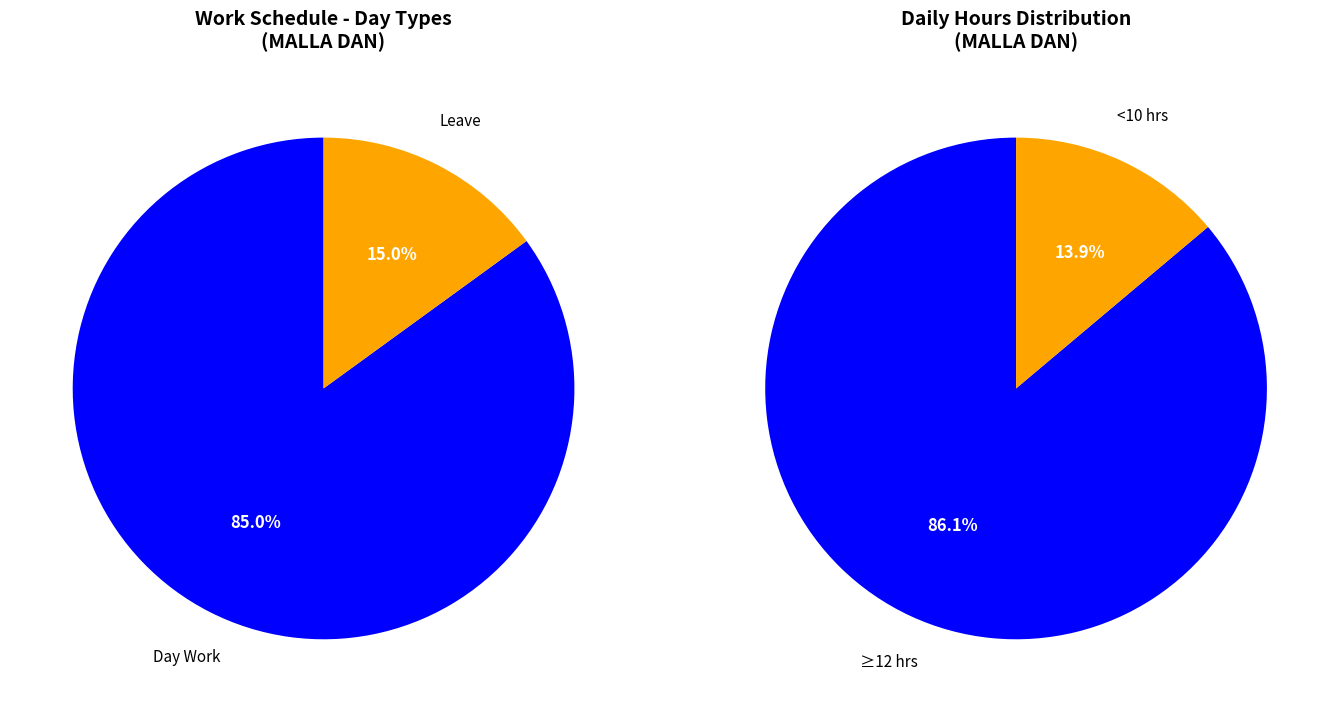

Does Under Time represent more than half of the total?

No